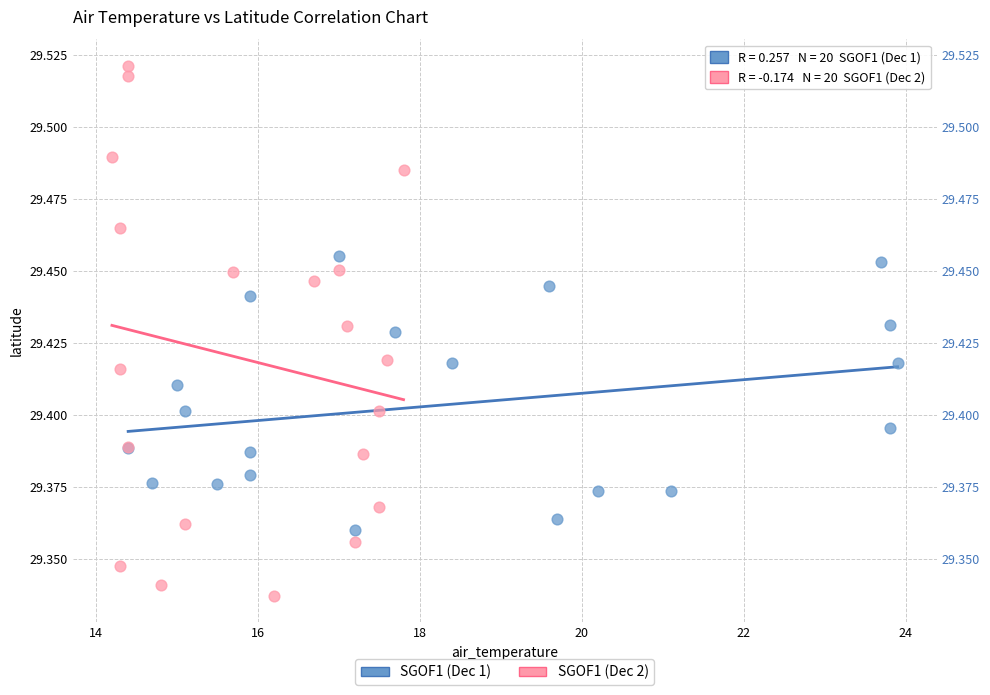

Which series has the widest spread of Y values?

SGOF1 (Dec 2)